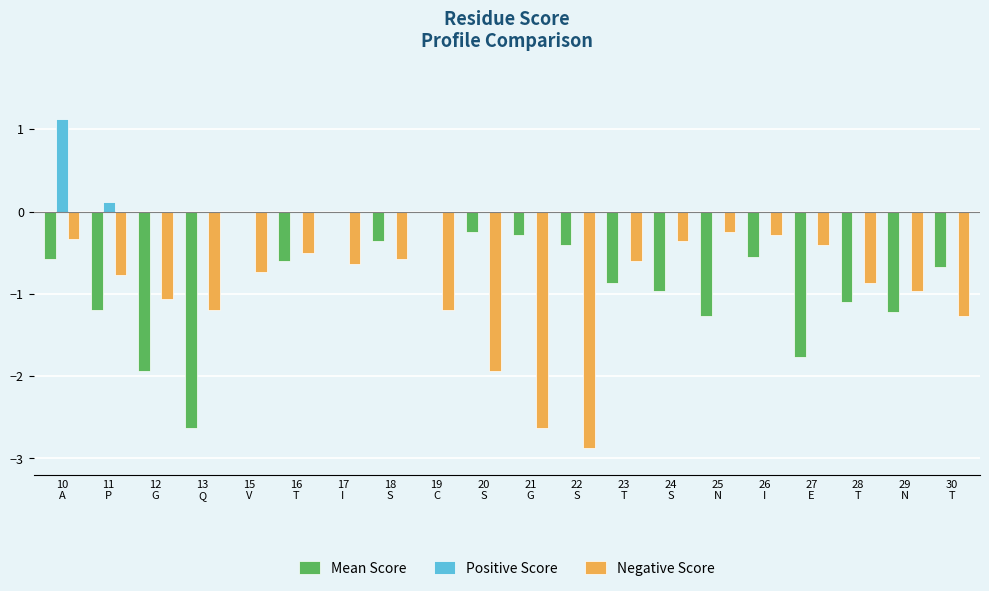

What is the sum of all Positive Score values?

1.2